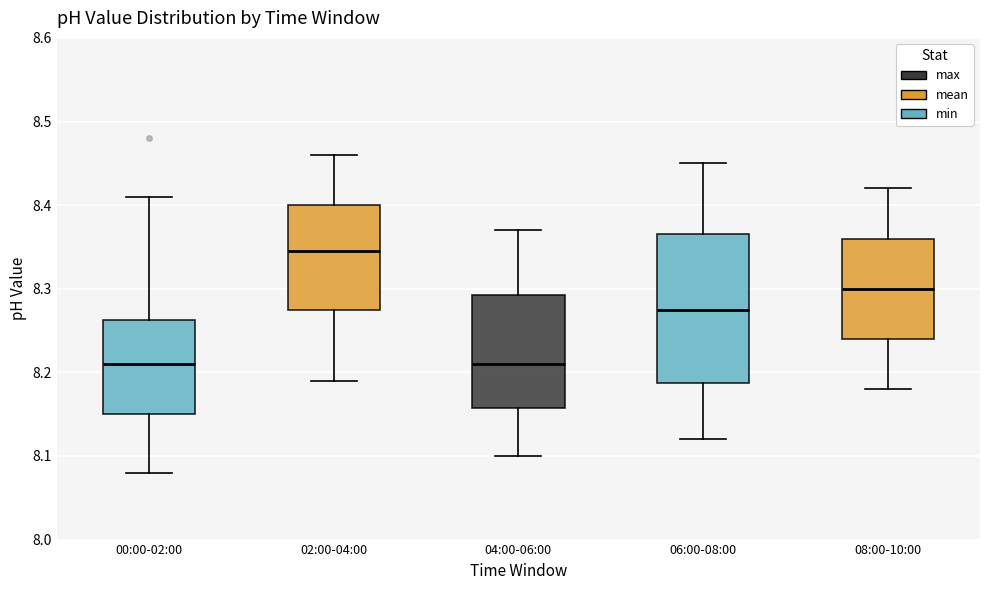

Where does the upper whisker of the box for 04:00-06:00 end on the y-axis? The values are not printed on the chart, so give them approximately, as read against the axis.

8.37